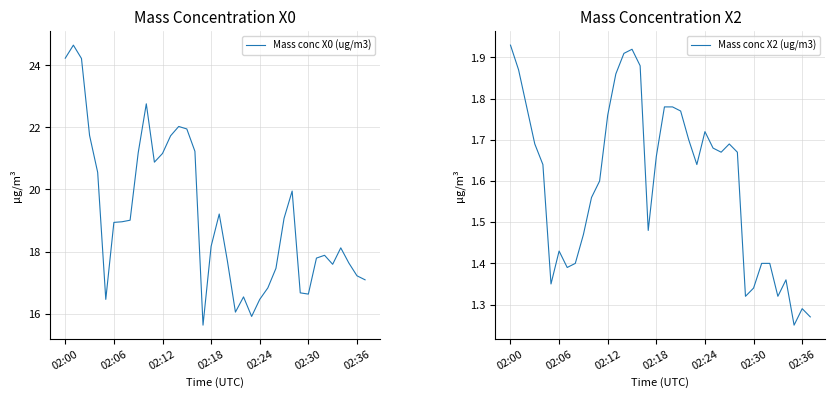

At which label does Mass conc X0 (ug/m3) first exceed 18?

02:00